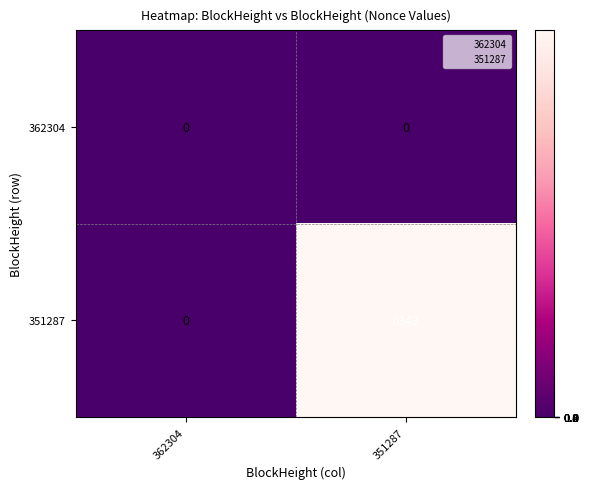

List the series in order of their peak value, lowest first.

362304, 351287